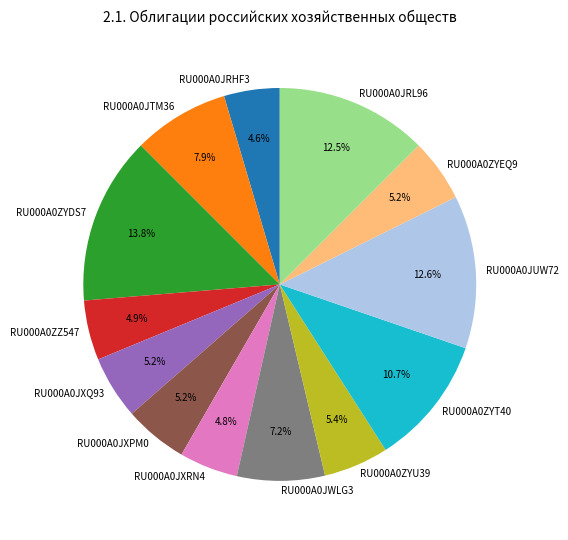

Which category has the biggest portion of the pie?

RU000A0ZYDS7